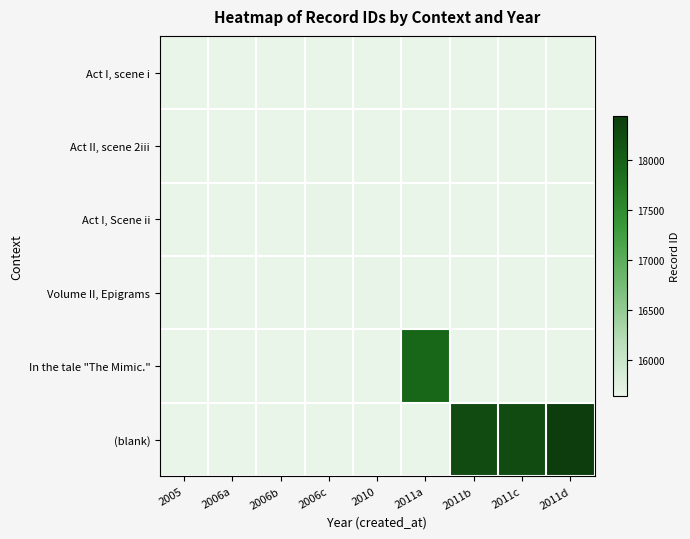

At how many categories does at least one series exceed 17338?

4